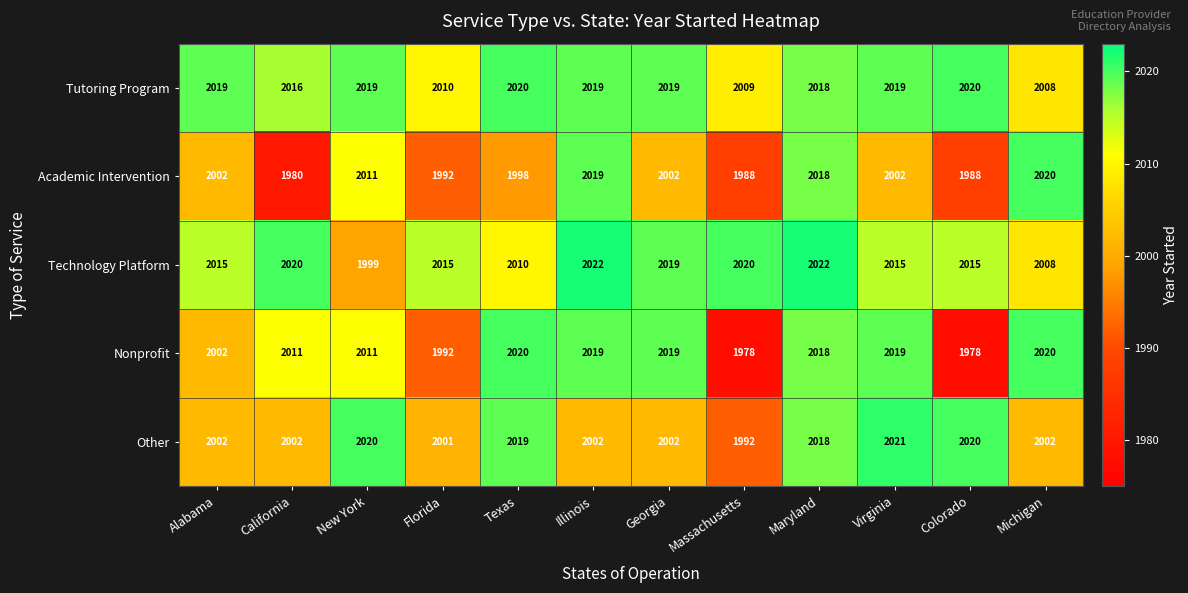

Which series has the widest spread of values?

Nonprofit